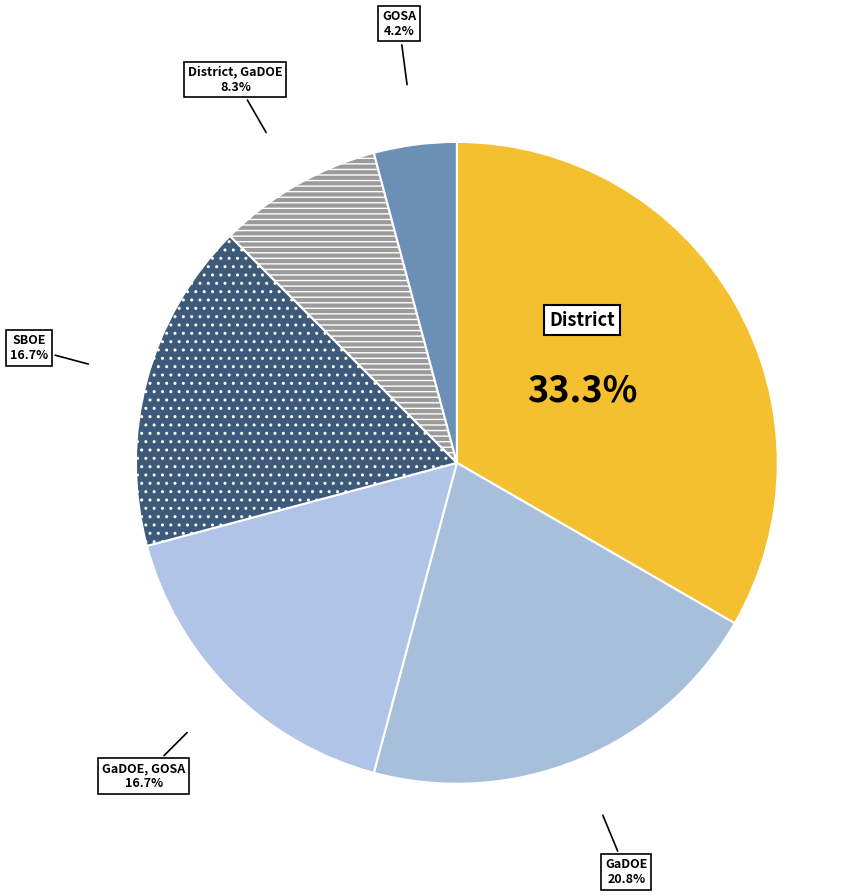

What is the largest slice in the pie chart?

District